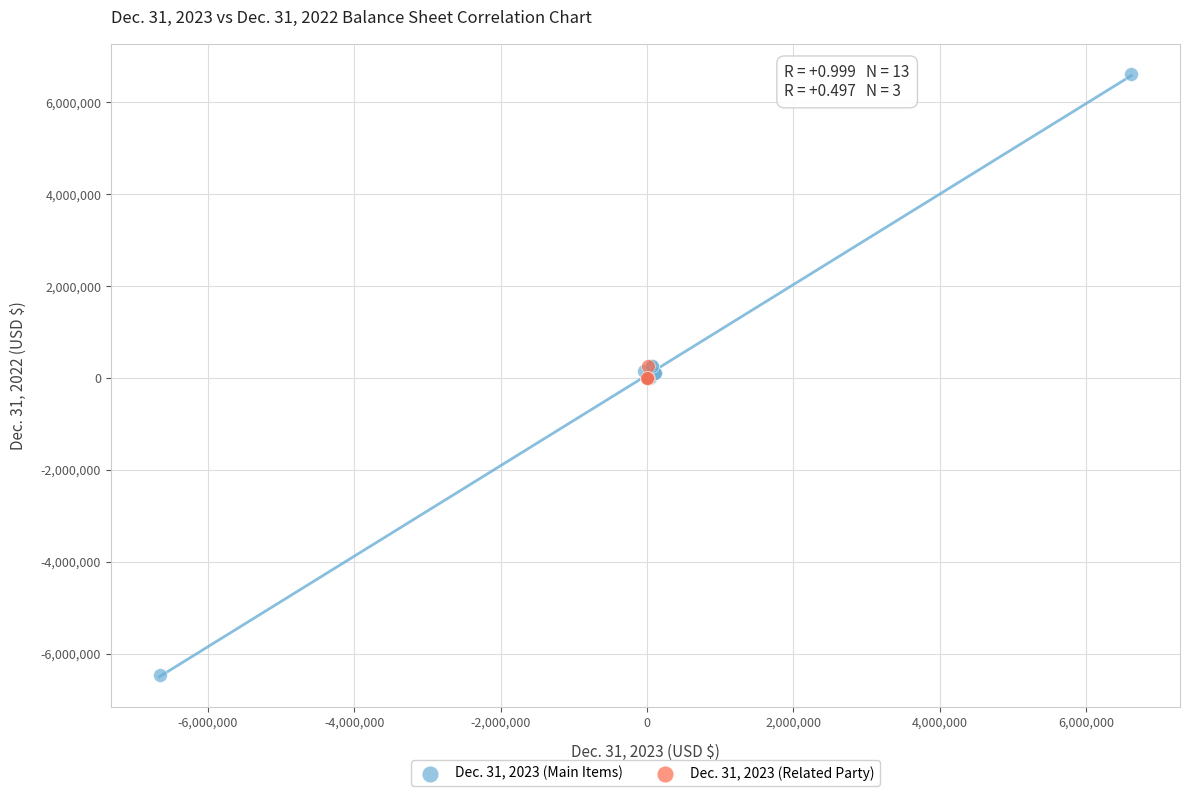

Which series reaches the maximum Y coordinate?

Dec. 31, 2023 (Main Items)